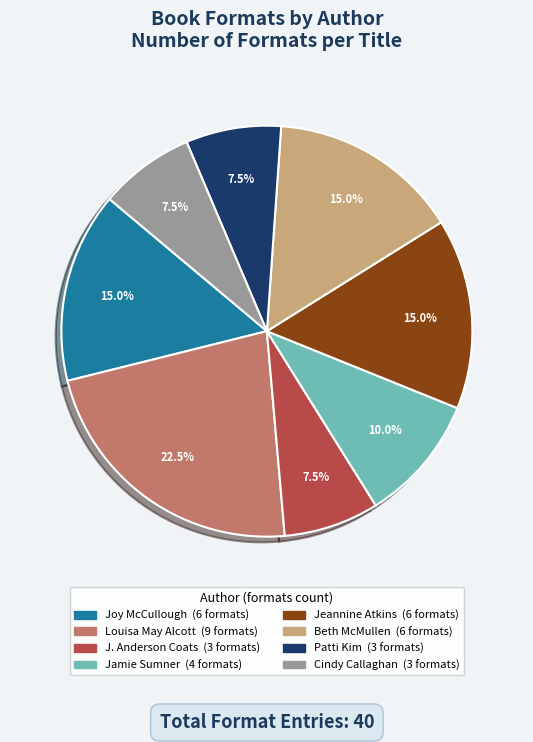

Is there any slice that represents more than half of the pie?

No